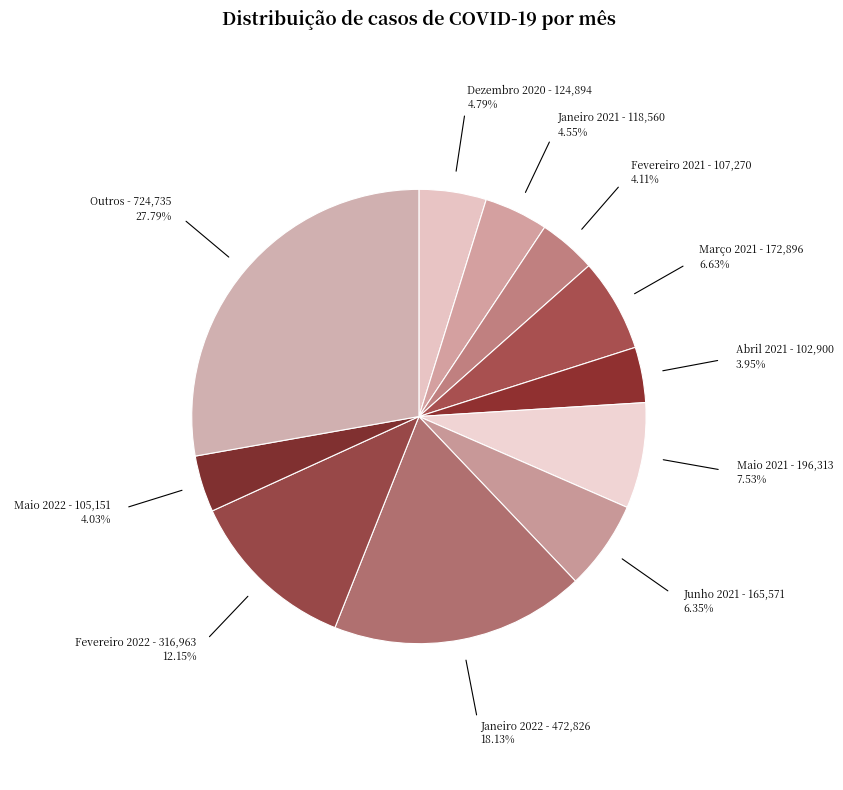

How many segments does this pie chart have?

11